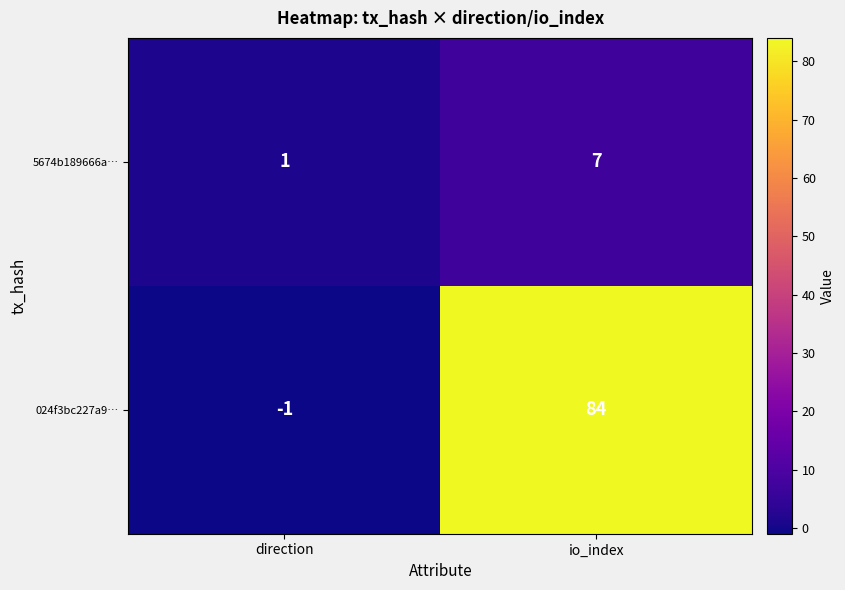

True or false: 5674b189666a… has a value of 9 at io_index.

False